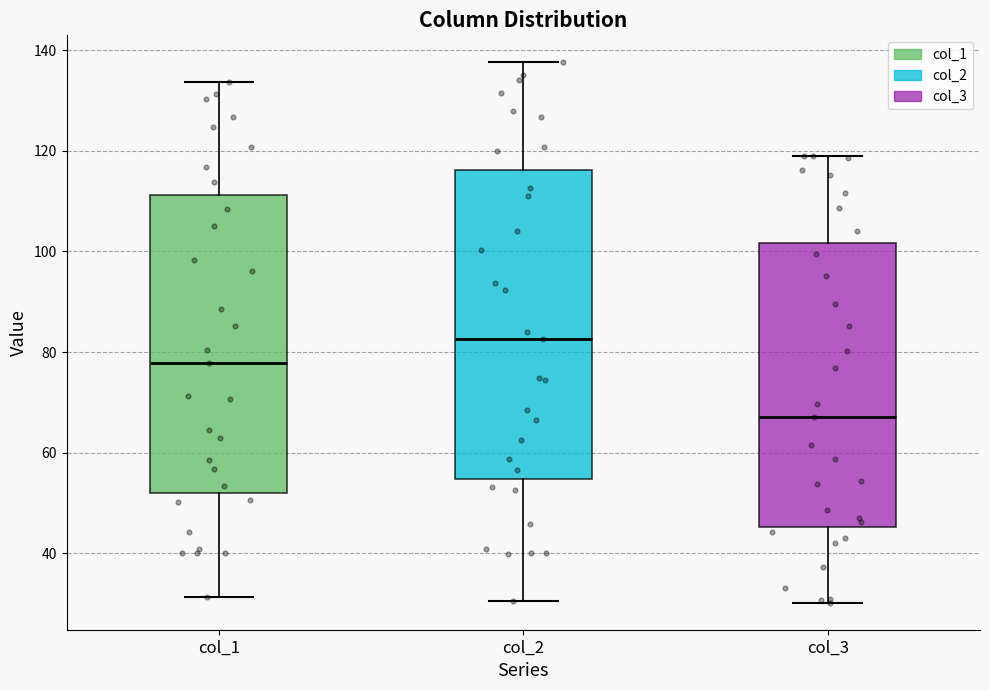

Which box's median line is the lowest?

col_3